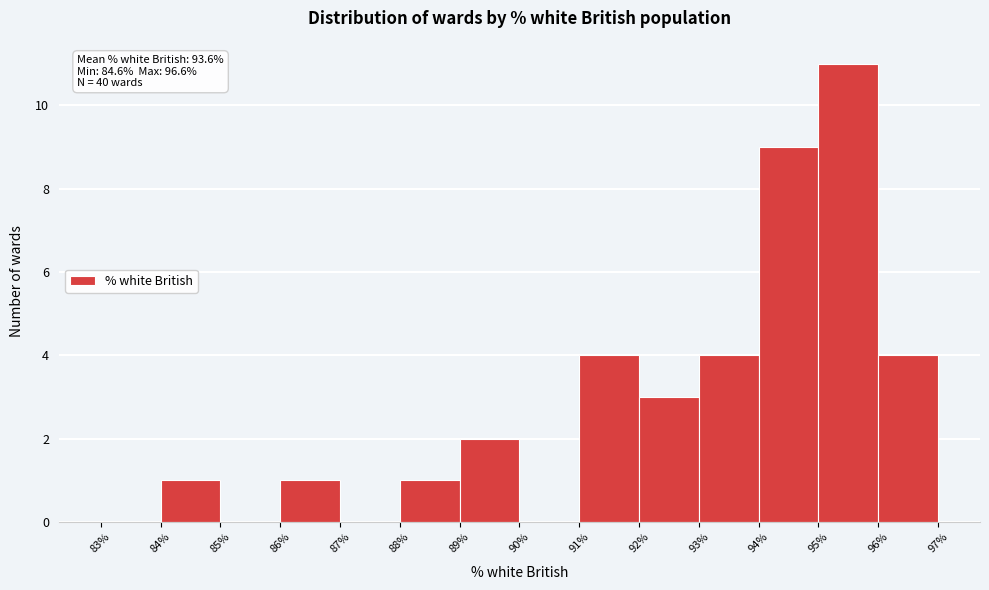

Over which range of the x-axis is the bar tallest?

95% to 96%